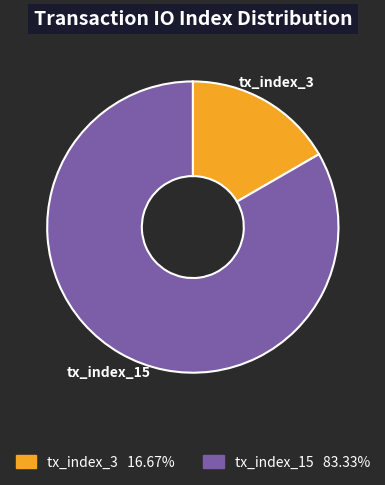

Count the number of slices in the pie.

2